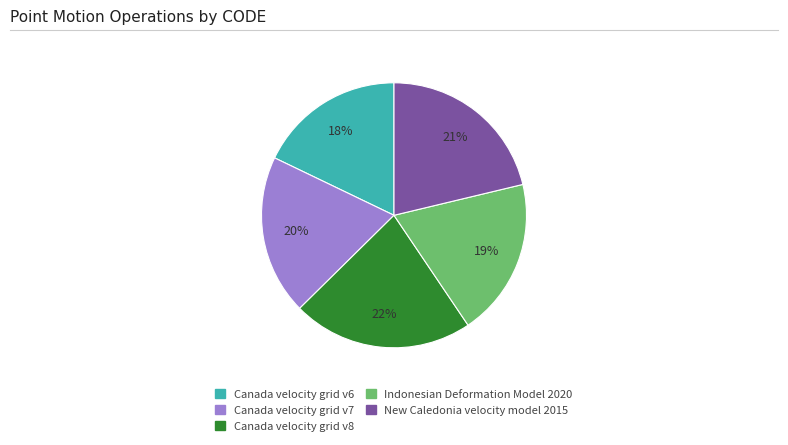

Between Canada velocity grid v6 and New Caledonia velocity model 2015, which is larger?

New Caledonia velocity model 2015